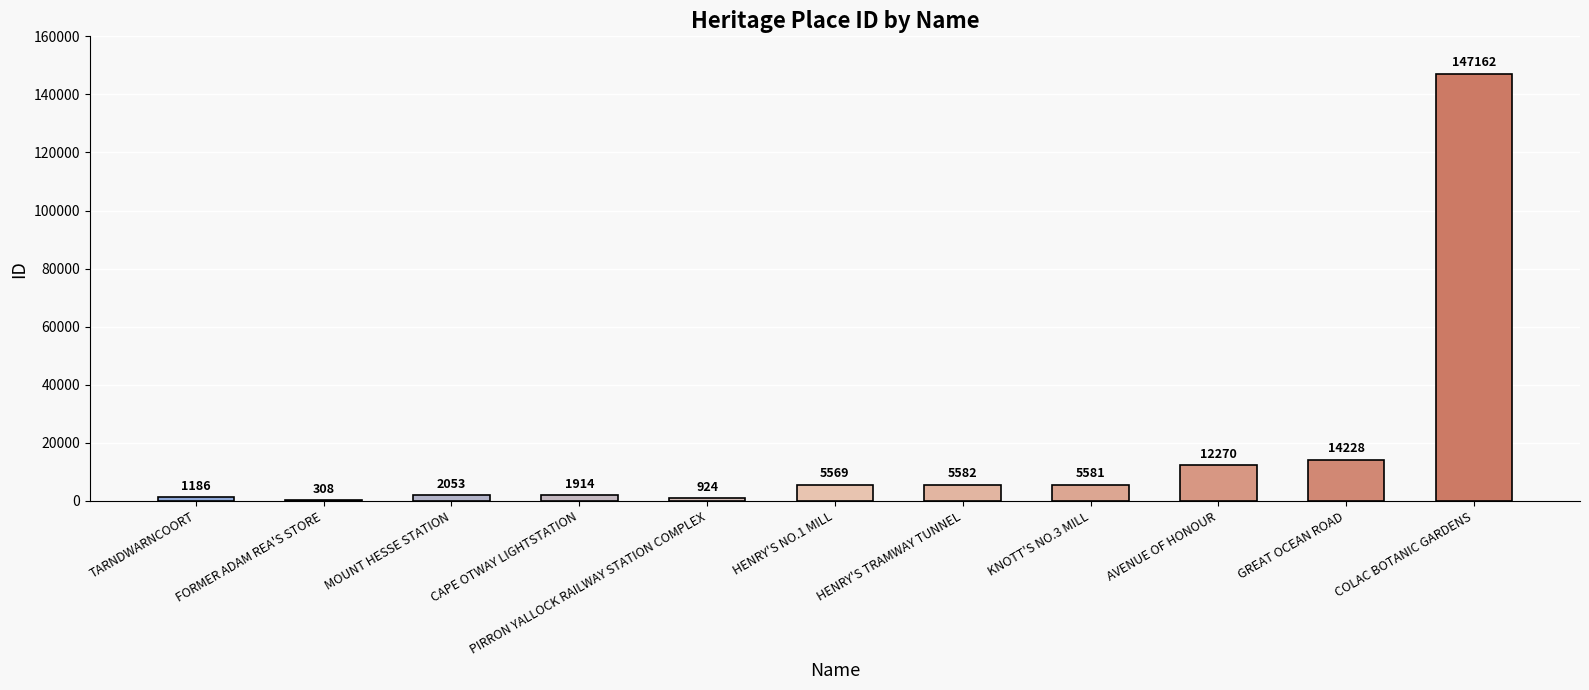

Is it true that the value at GREAT OCEAN ROAD is 14228?

True